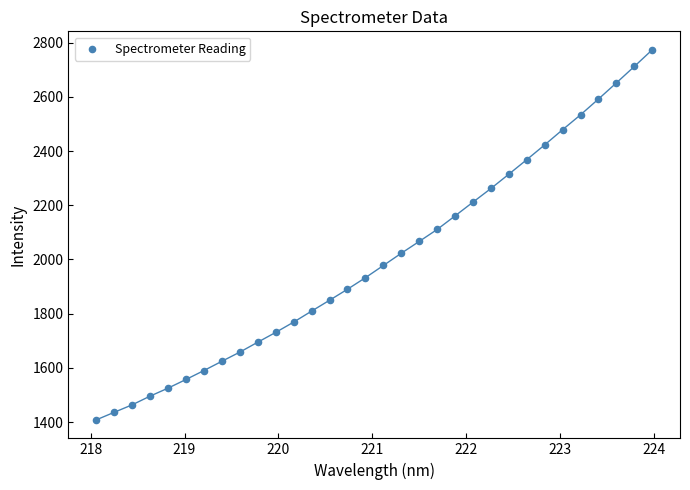

What is the range of Y values (max minus min)?

1365.5